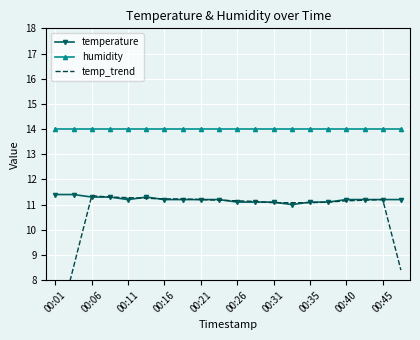

What is the maximum value shown in the chart?

14.0